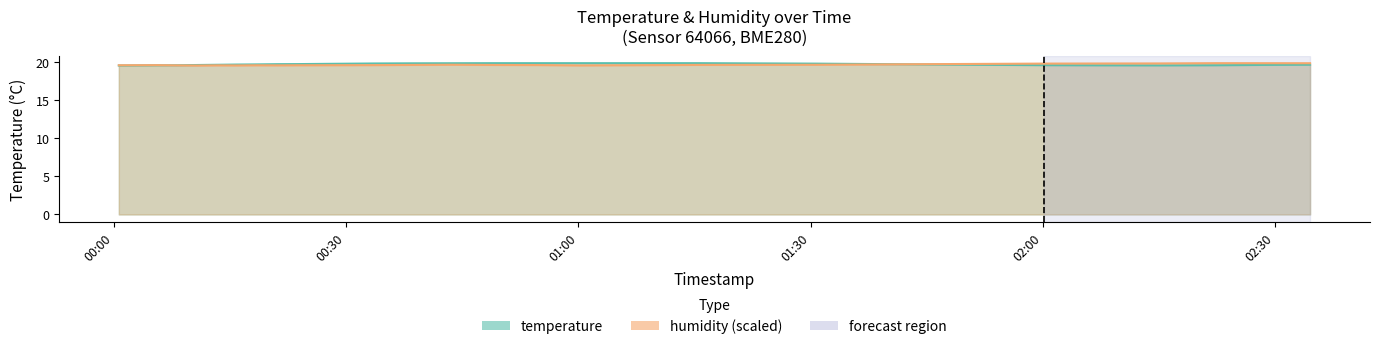

What is the difference between the maximum and second lowest values in the humidity series?

0.3